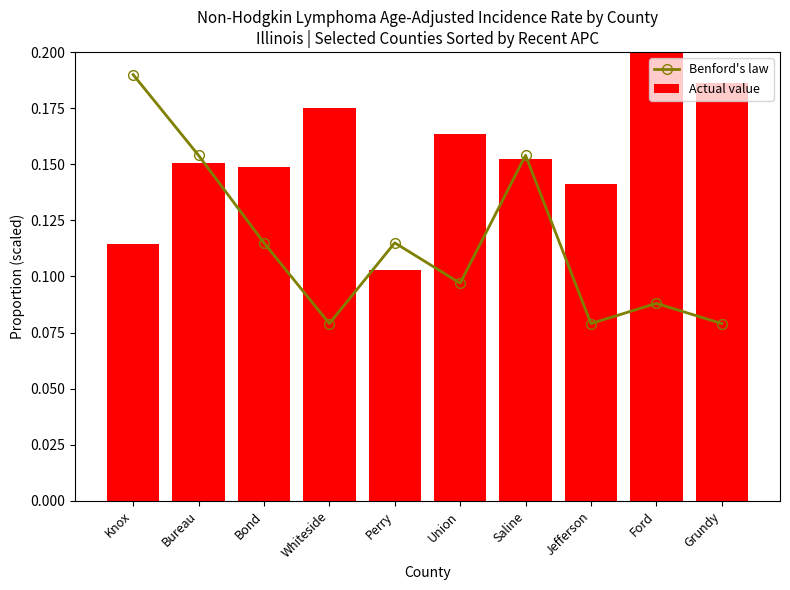

At Bond, list the series in order from largest to smallest.

Actual value, Benford's law